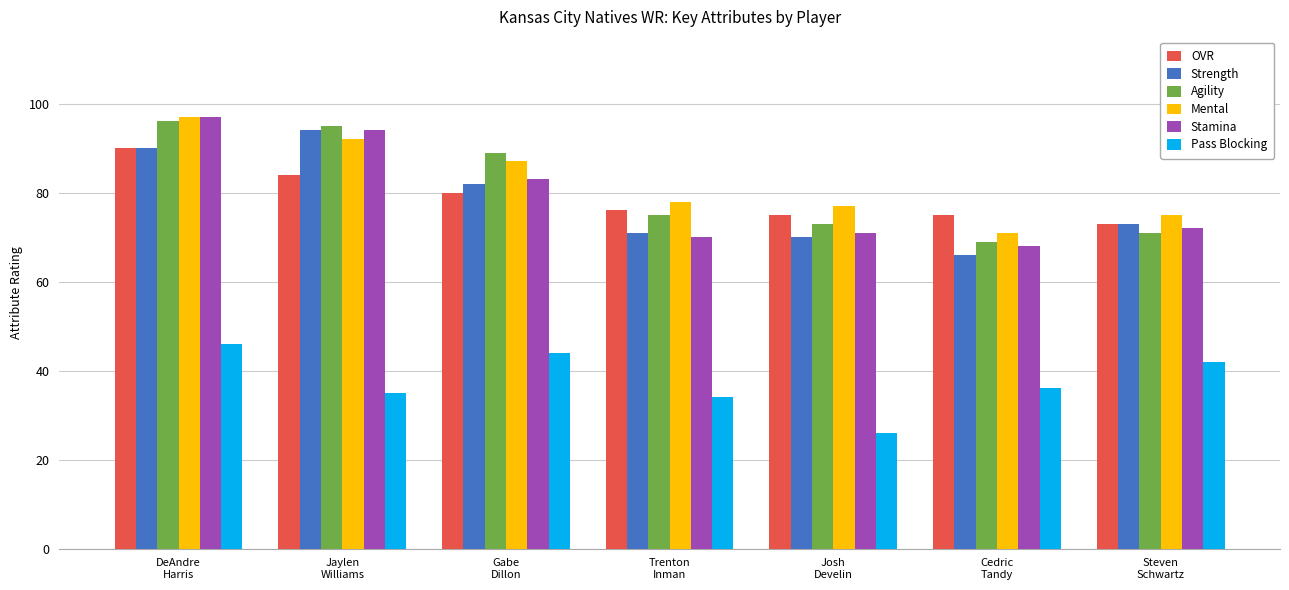

At which category is the sum across all series the highest?

DeAndre
Harris